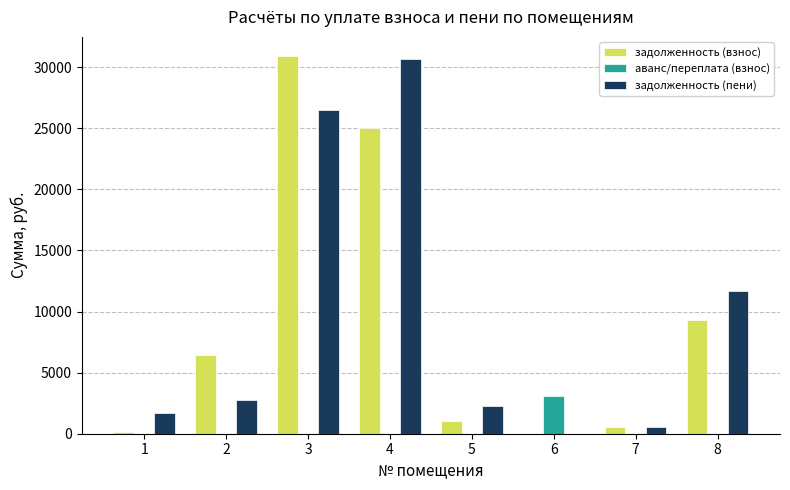

What is the maximum value for аванс/переплата (взнос)?

3102.4